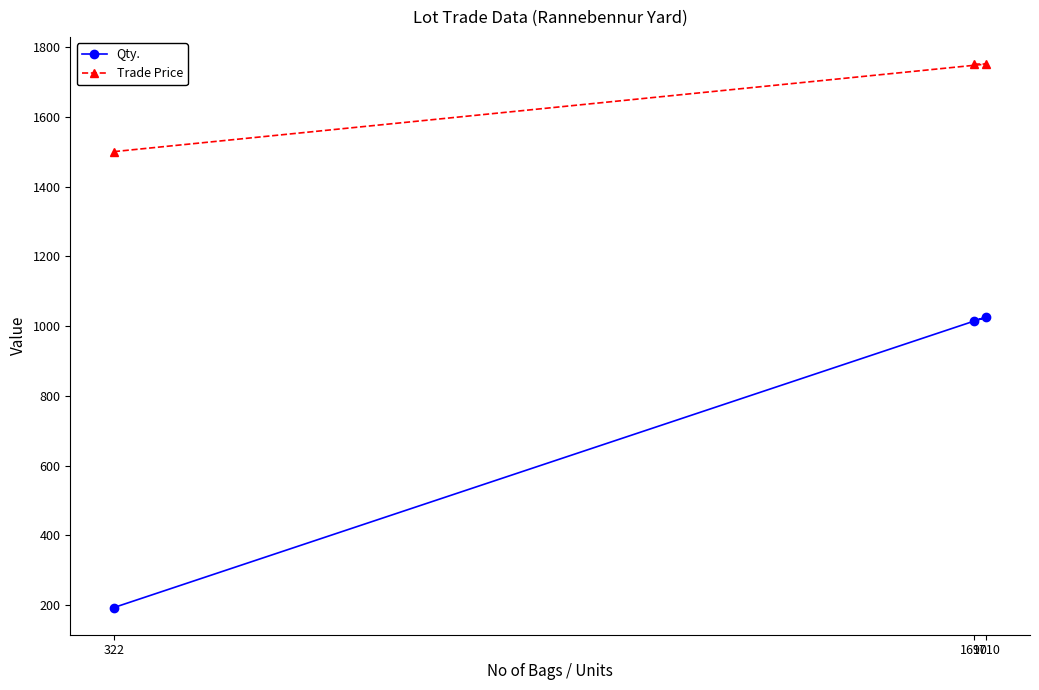

Which category has the lowest value in the Qty. series?

322